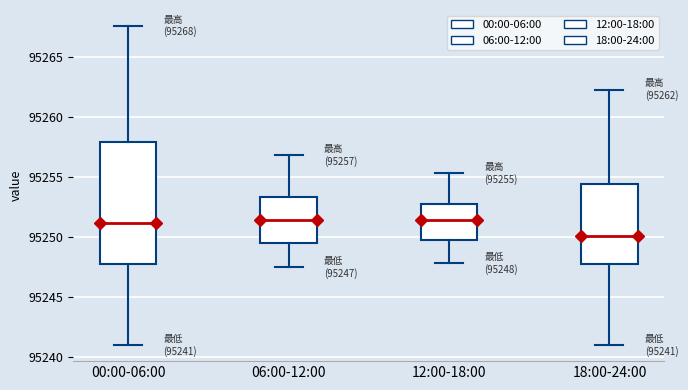

Which box has the lowest median line?

18:00-24:00